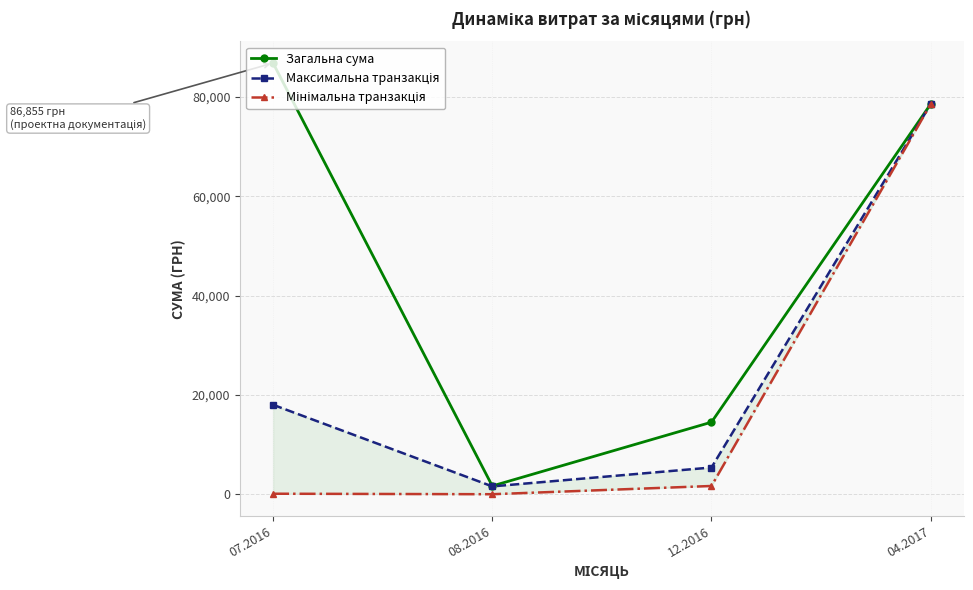

True or false: Максимальна транзакція and Мінімальна транзакція intersect in this chart.

False